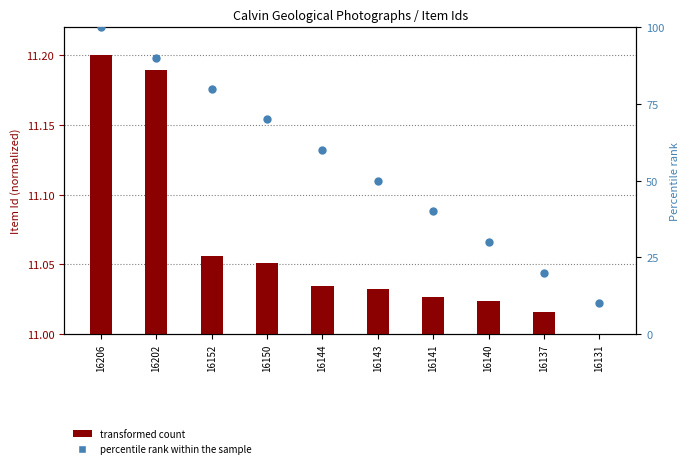

Which series has the widest spread of Y values?

percentile rank within the sample